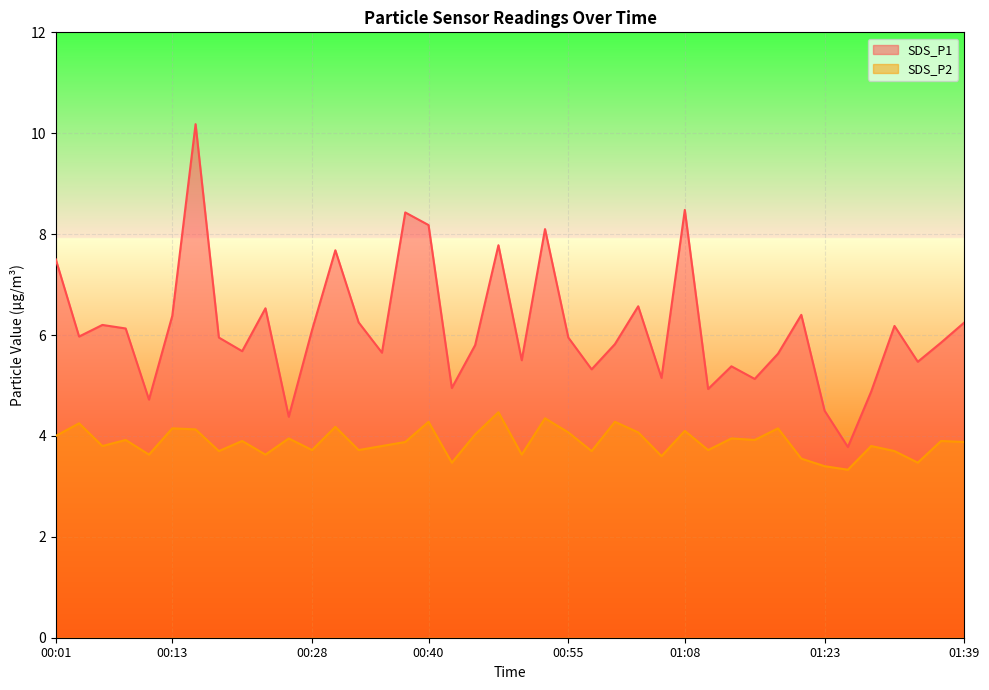

Where is SDS_P1 nearest to the value 6?

00:04